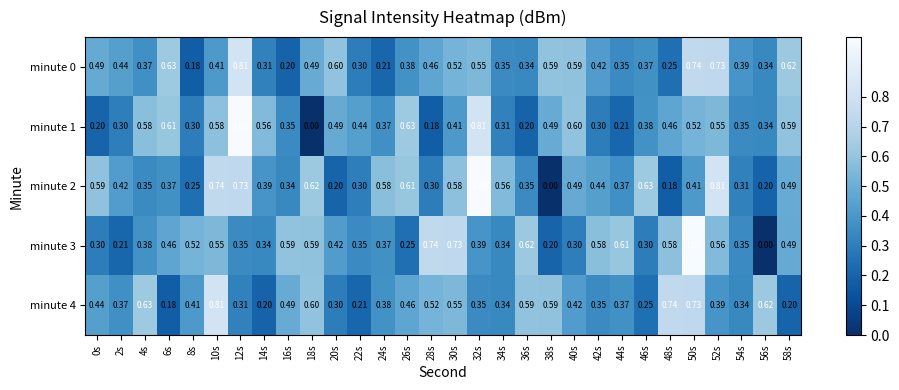

At which category is the sum across all series the highest?

50s